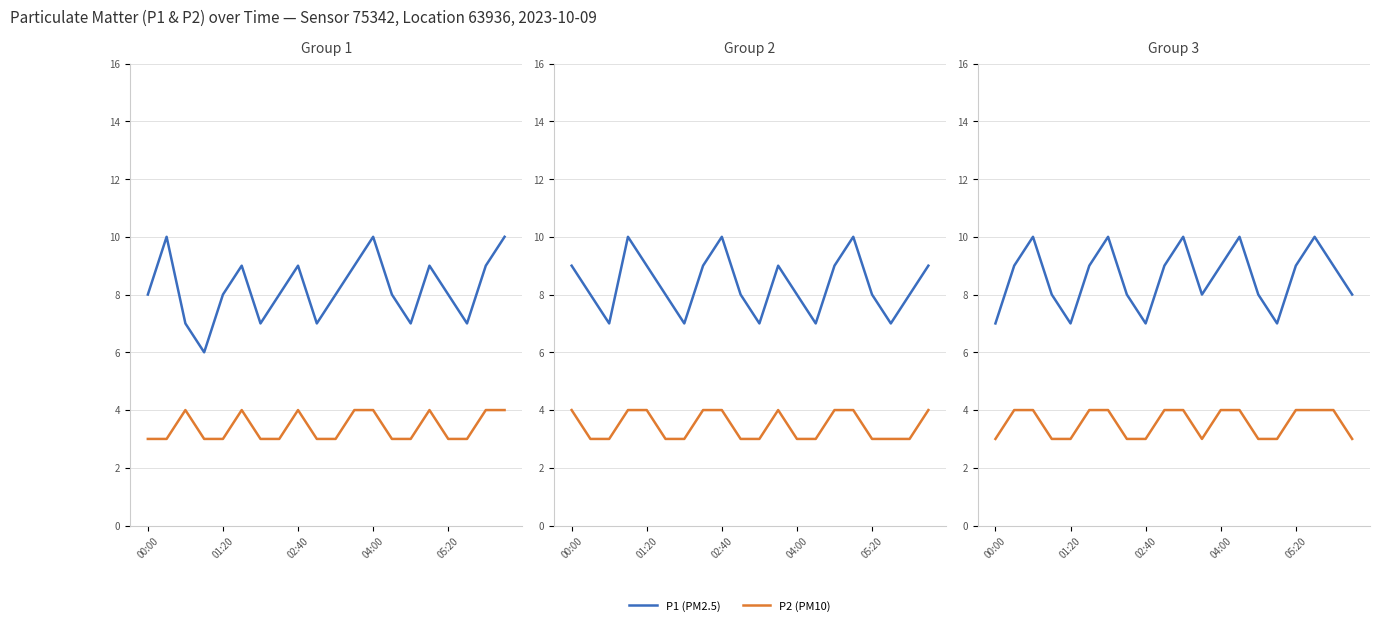

In P2 (PM10), how many points are lower than both neighbors (excluding endpoints)?

1